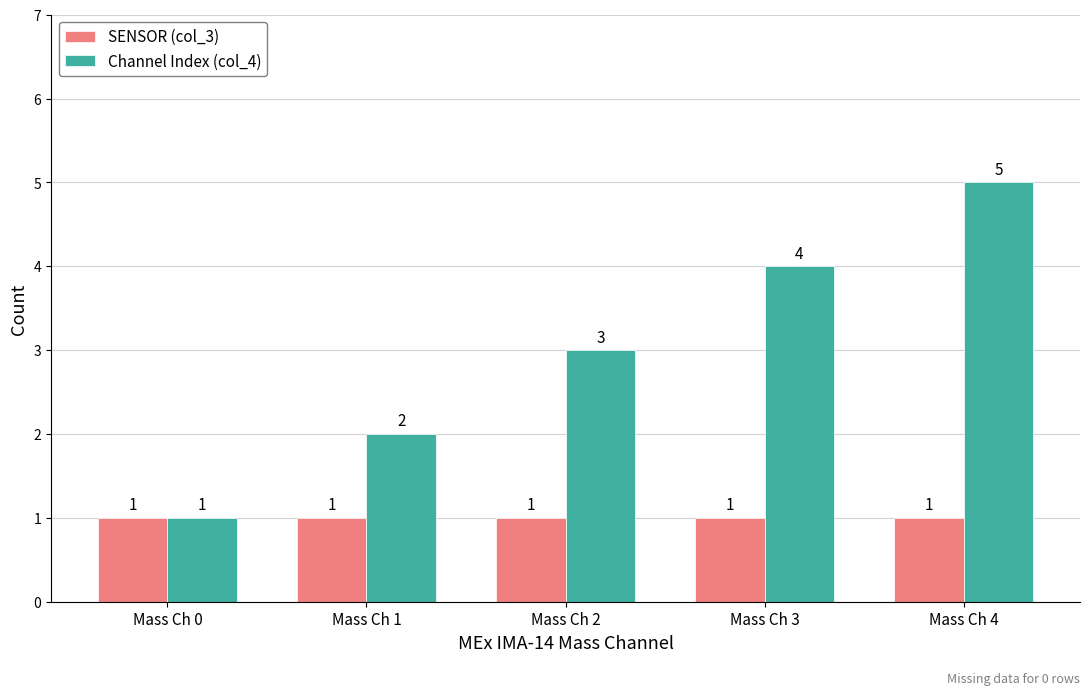

Are the bars horizontal?

No